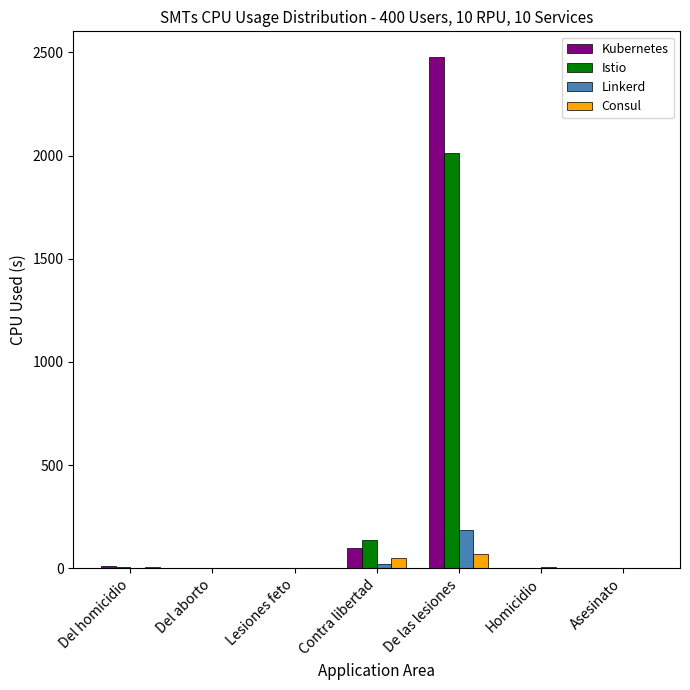

Is the value of Istio at Lesiones feto greater than the value of Linkerd at De las lesiones?

No